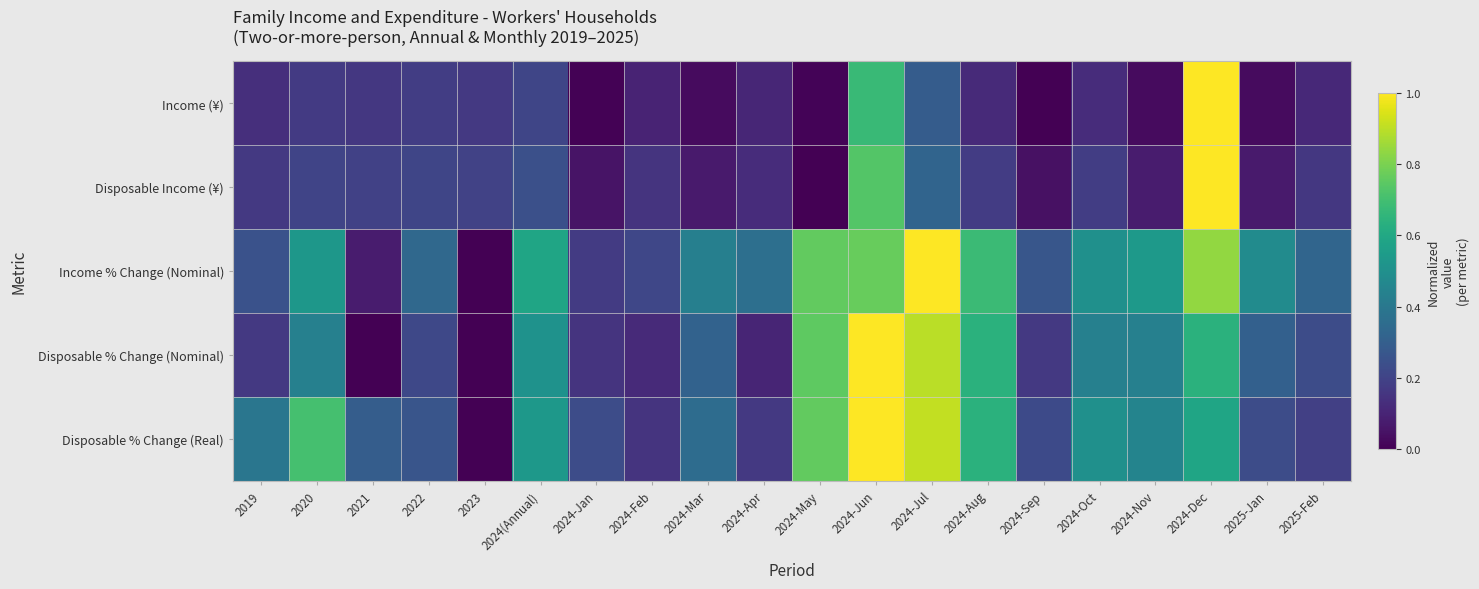

What is the difference between the highest and lowest values at 2024-Dec?

0.4